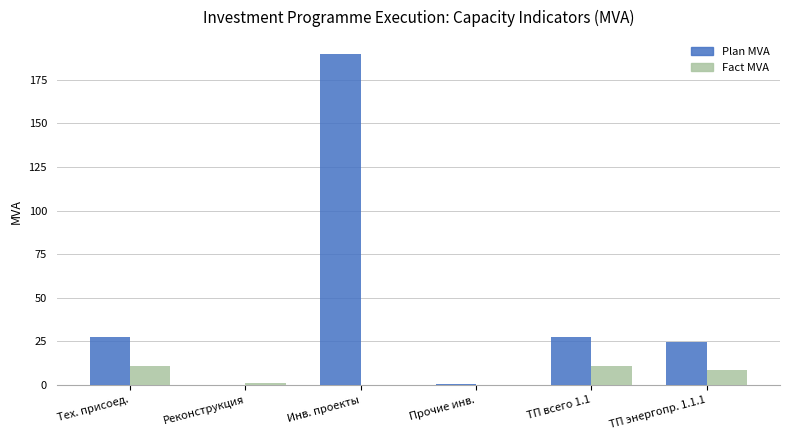

What is the highest value of the Fact MVA series?

10.7